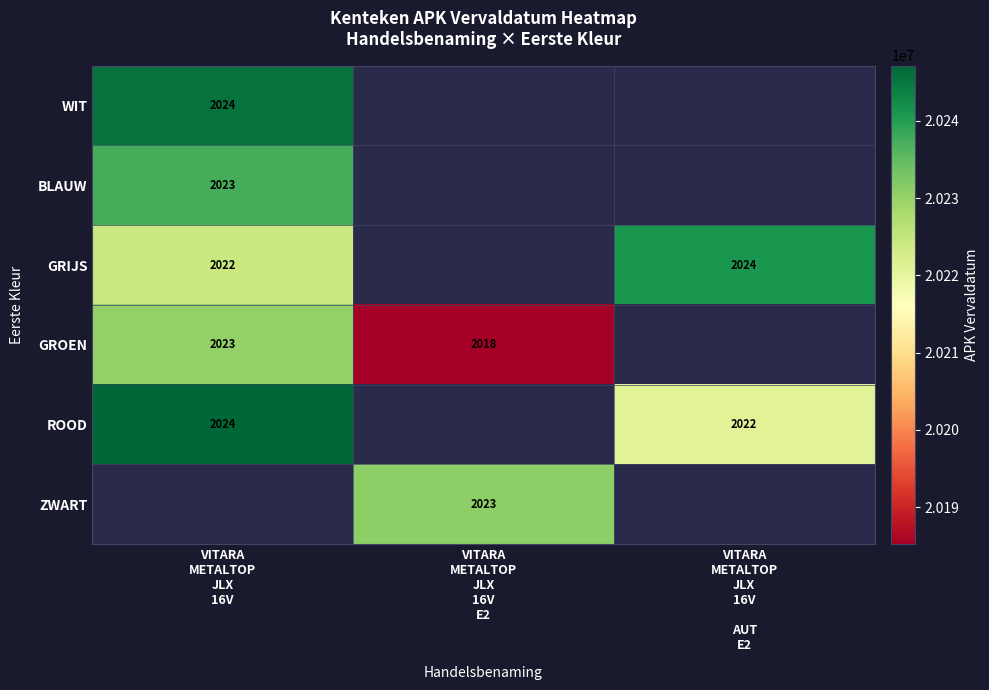

What is the minimum value shown in the chart?

20185214.5